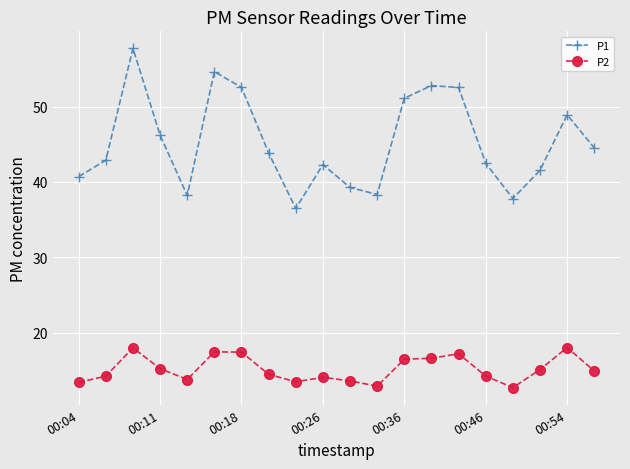

Which series has the largest total across all categories?

P1